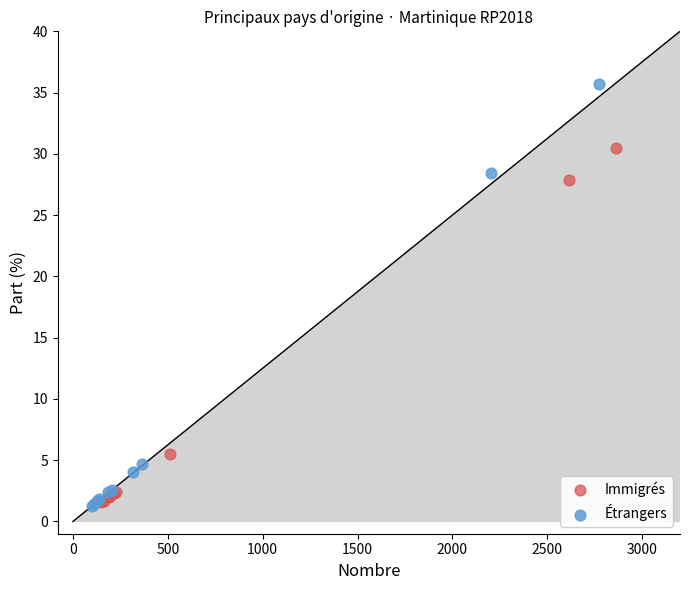

Which series has the largest Y range (max minus min)?

Étrangers